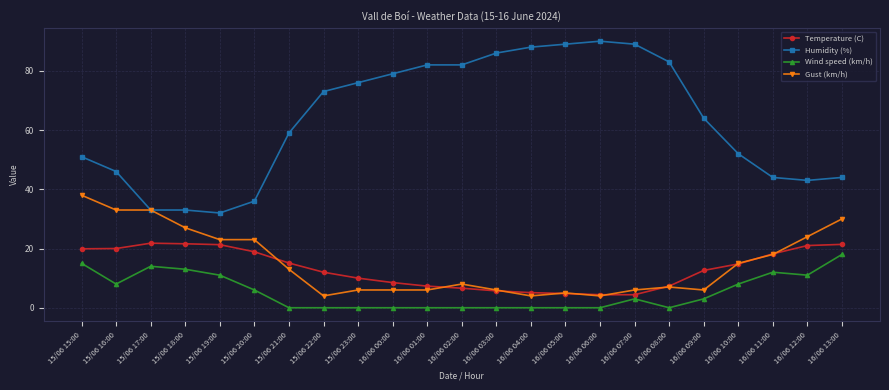

Which series has the largest total across all categories?

Humidity (%)